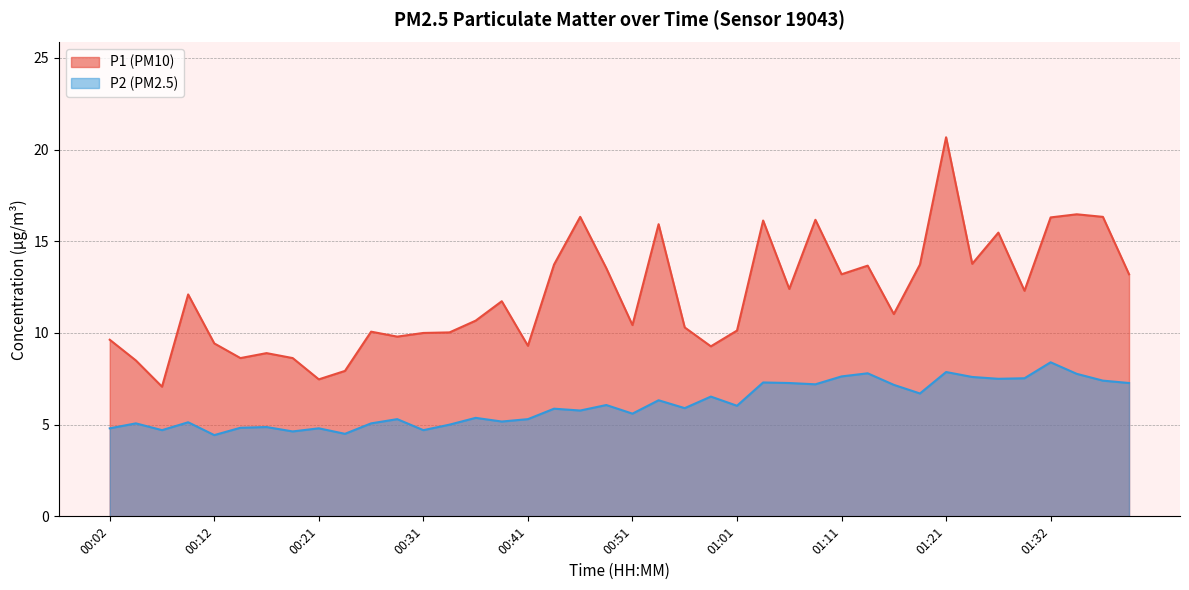

Reading left to right, what are all the values shown in this chart?

P1: 00:02=9.6	00:04=8.5	00:07=7.1	00:09=12.1	00:12=9.4	00:14=8.6	00:16=8.9	00:19=8.6	00:21=7.5	00:24=7.9	00:26=10.1	00:29=9.8	00:31=10.0	00:34=10.0	00:36=10.7	00:38=11.7	00:41=9.3	00:43=13.7	00:46=16.3	00:48=13.5	00:51=10.4	00:53=15.9	00:56=10.3	00:58=9.3	01:01=10.1	01:03=16.1	01:06=12.4	01:08=16.2	01:11=13.2	01:14=13.7	01:16=11.0	01:19=13.7	01:21=20.7	01:24=13.8	01:27=15.5	01:29=12.3	01:32=16.3	01:34=16.5	01:37=16.3	01:39=13.2
P2: 00:02=4.8	00:04=5.1	00:07=4.7	00:09=5.1	00:12=4.4	00:14=4.8	00:16=4.9	00:19=4.6	00:21=4.8	00:24=4.5	00:26=5.1	00:29=5.3	00:31=4.7	00:34=5.0	00:36=5.4	00:38=5.2	00:41=5.3	00:43=5.9	00:46=5.8	00:48=6.1	00:51=5.6	00:53=6.3	00:56=5.9	00:58=6.5	01:01=6.0	01:03=7.3	01:06=7.3	01:08=7.2	01:11=7.6	01:14=7.8	01:16=7.2	01:19=6.7	01:21=7.9	01:24=7.6	01:27=7.5	01:29=7.5	01:32=8.4	01:34=7.8	01:37=7.4	01:39=7.3